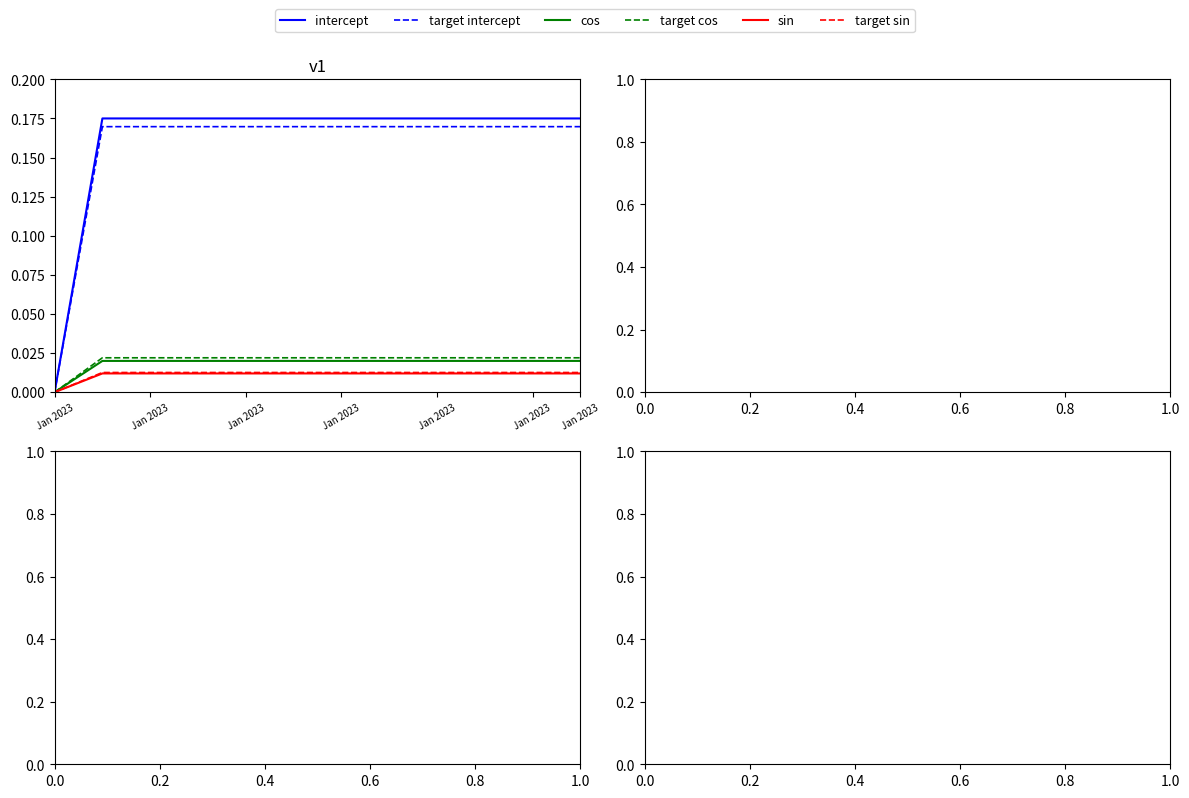

What is the label of the 2nd point from the left?

Jan 2023